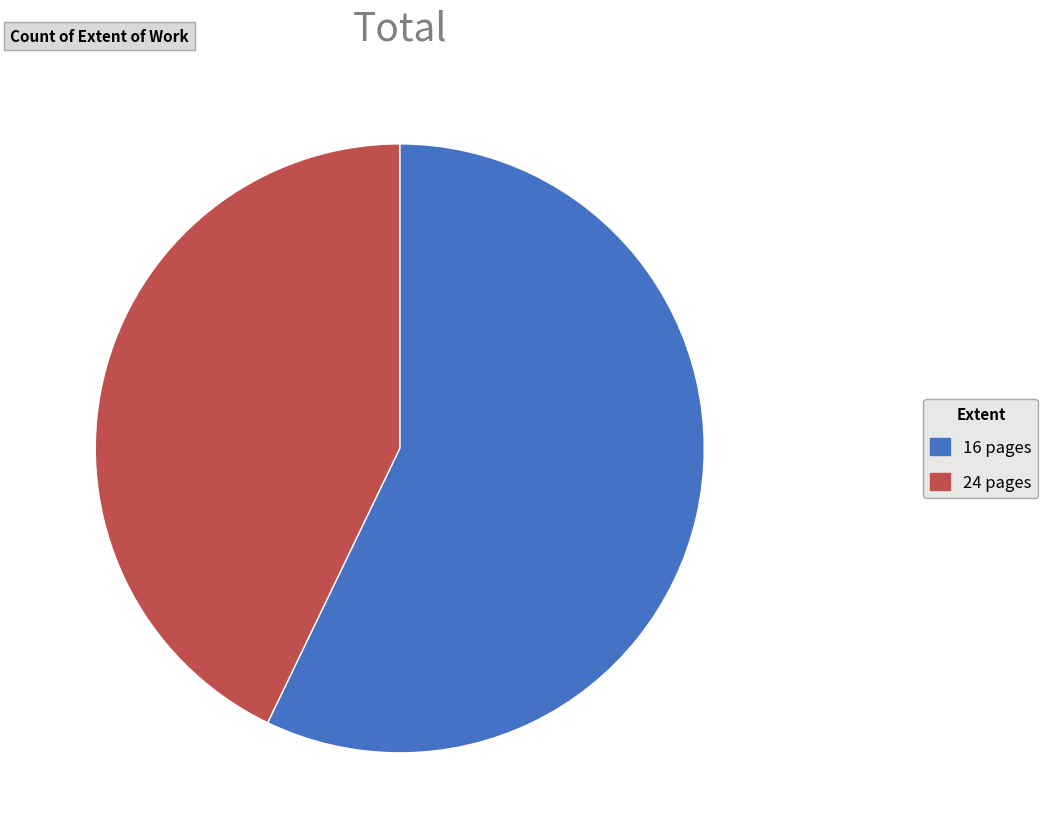

Is it true that 16 pages is 65% of the pie?

False